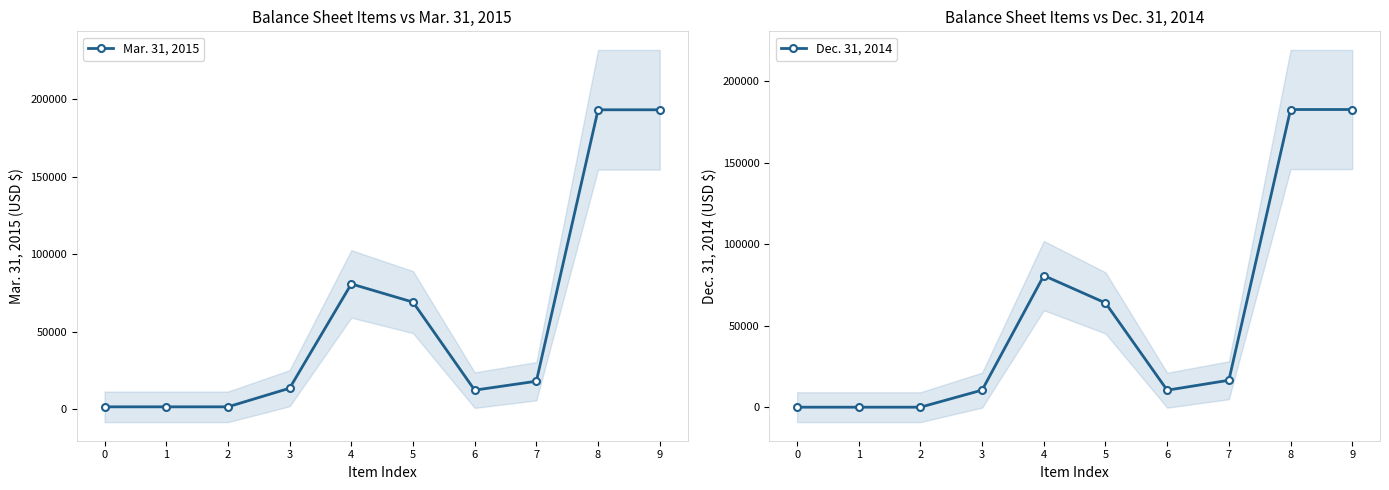

True or false: Dec. 31, 2014 and Mar. 31, 2015 intersect in this chart.

False